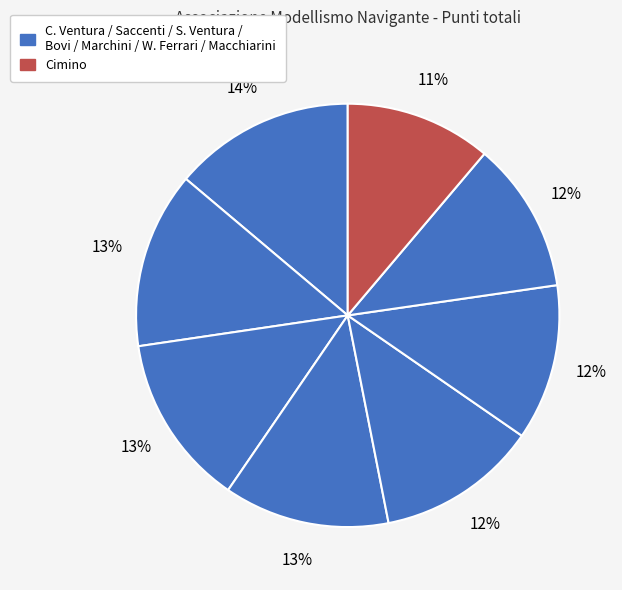

How many slices are in this pie chart?

8